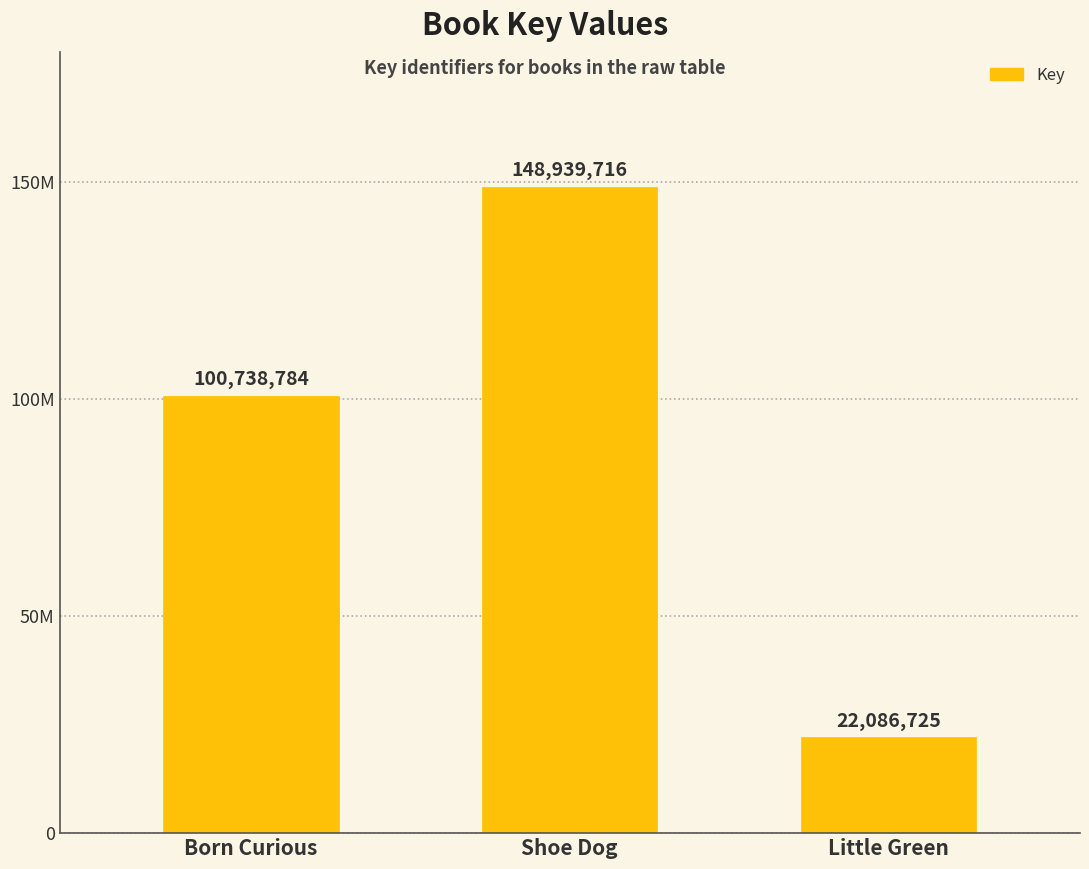

Between Born Curious and Little Green, which is larger?

Born Curious